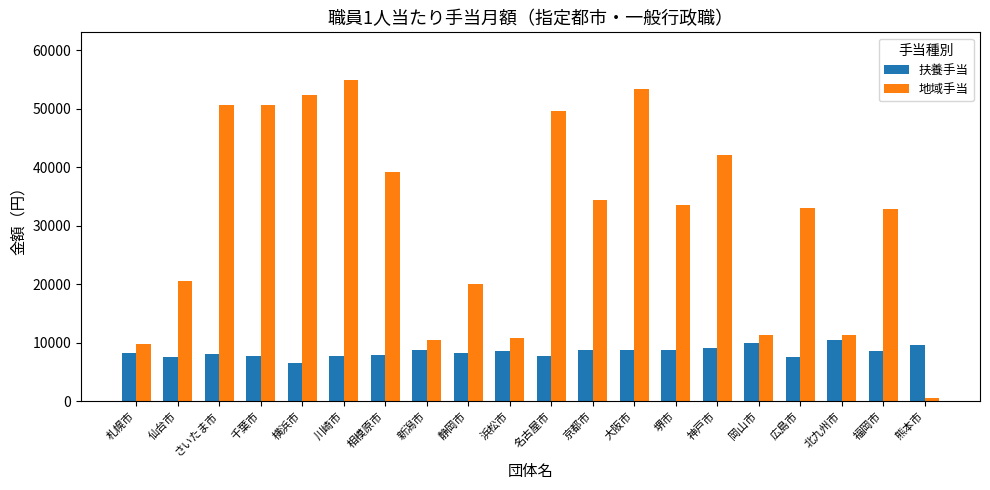

What is the spread (max minus min) of values at 北九州市?

820